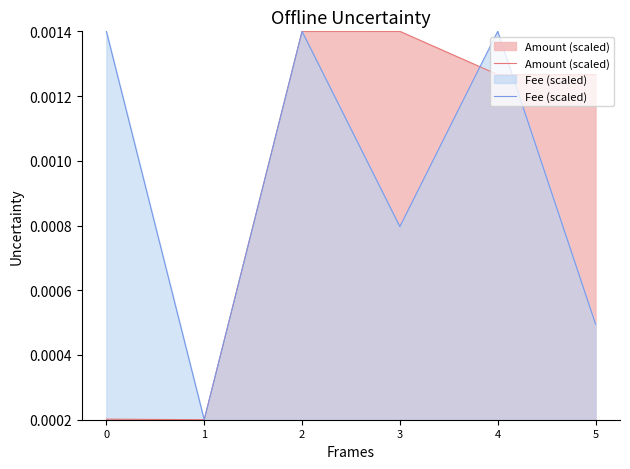

Which has a higher value, 5 or 3?

3